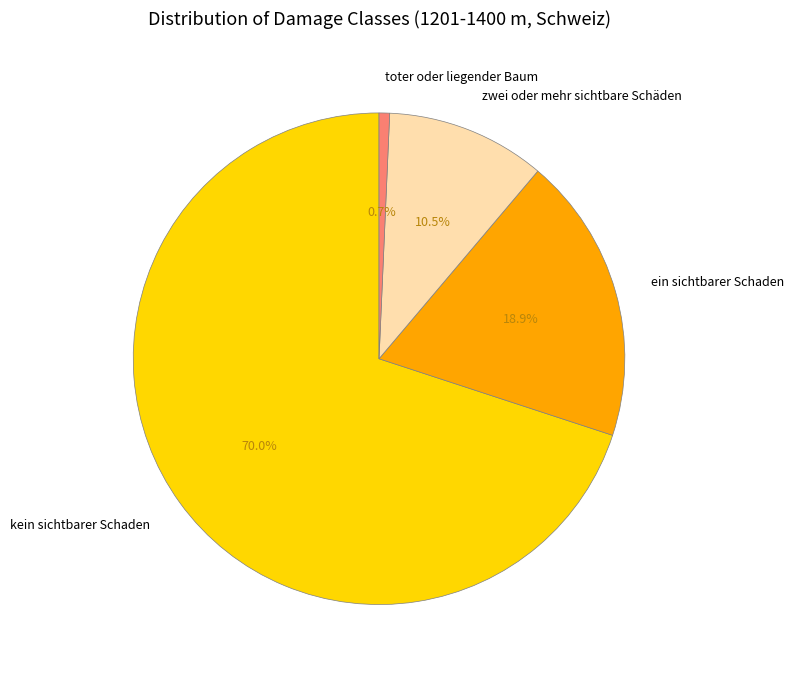

To the nearest percent, what is the average slice percentage?

25%